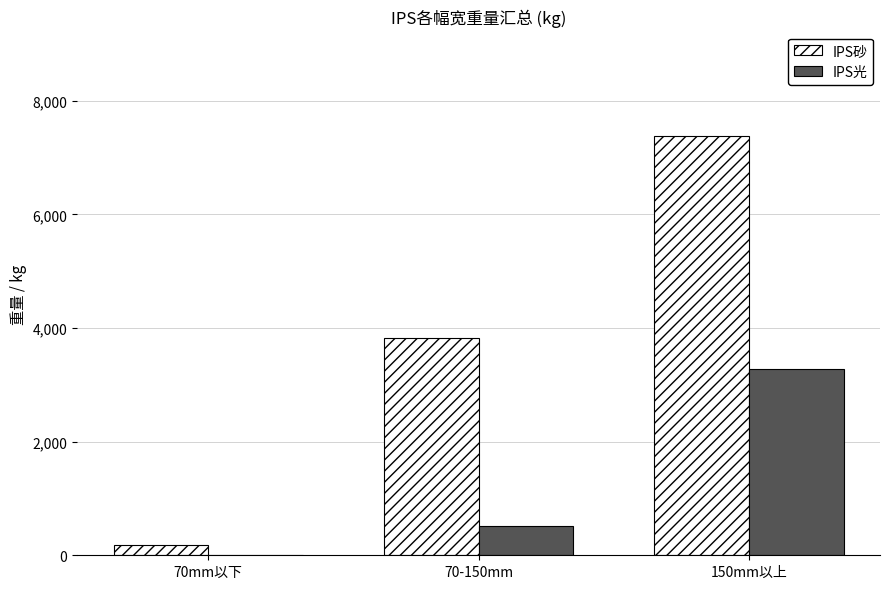

Reading left to right, what are all the values shown in this chart?

IPS砂: 185	3834	7375
IPS光: 0	510	3277